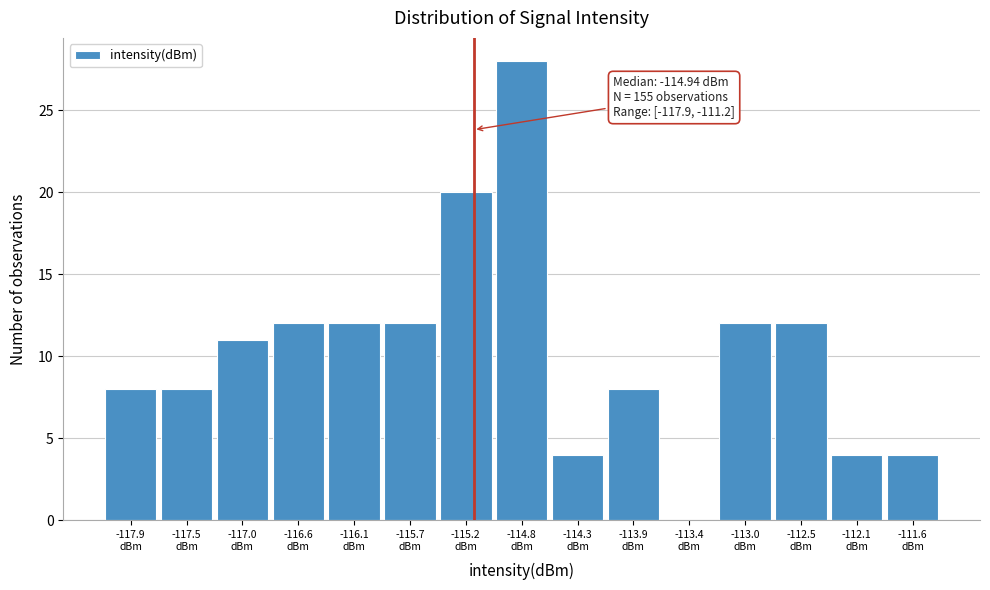

What is the greatest value displayed?

28